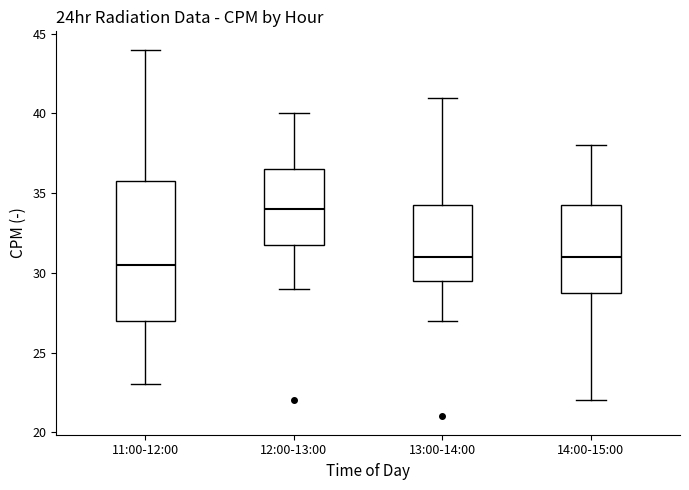

Reading left to right, read every box against the y-axis: the position of its median line, the range the box covers, and the ends of its whiskers. The values are not printed on the chart, so give them approximately, as read against the axis.

11:00-12:00: median 30.5, box 27.0 to 36.0, whiskers 23.0 to 44.0
12:00-13:00: median 34.0, box 32.0 to 36.5, whiskers 29.0 to 40.0
13:00-14:00: median 31.0, box 29.5 to 34.5, whiskers 27.0 to 41.0
14:00-15:00: median 31.0, box 29.0 to 34.5, whiskers 22.0 to 38.0